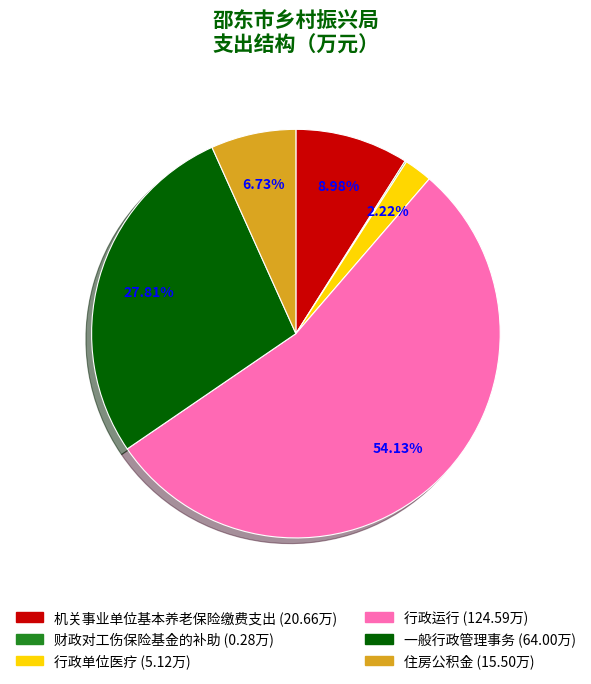

Is there any slice that represents more than half of the pie?

Yes